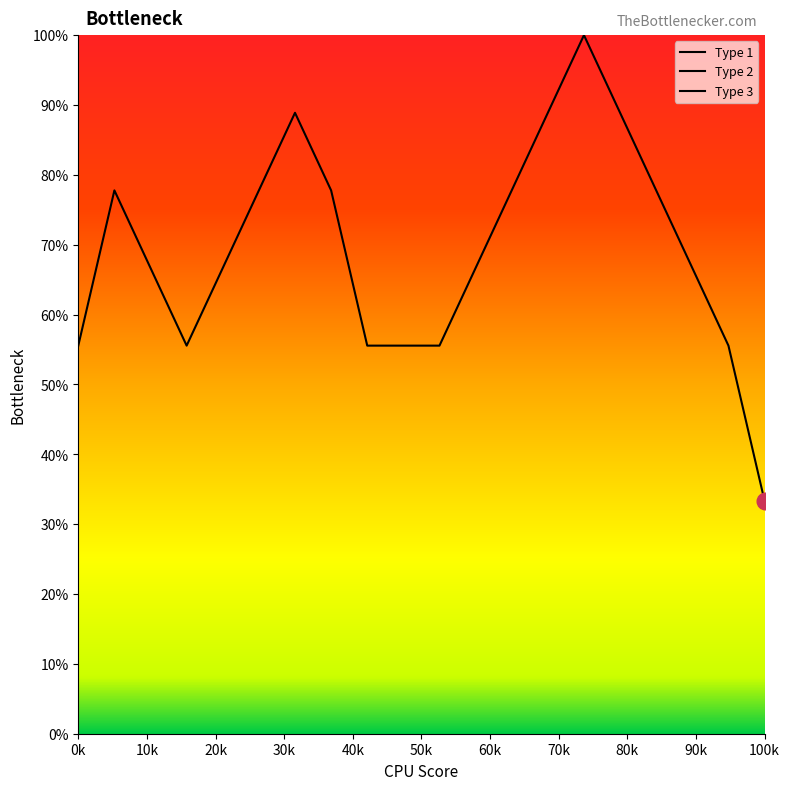

Does the chart display data point markers on the line(s)?

No